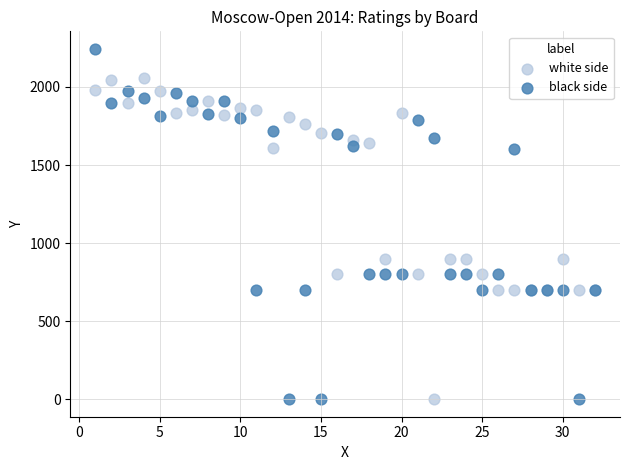

What is the X range (max minus min) for the scatter plot?

31